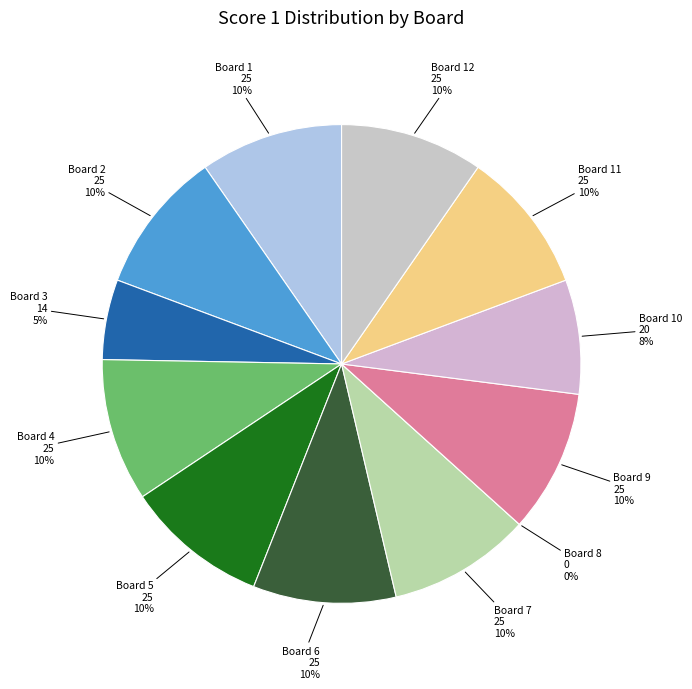

Which category has the biggest portion of the pie?

Board 1